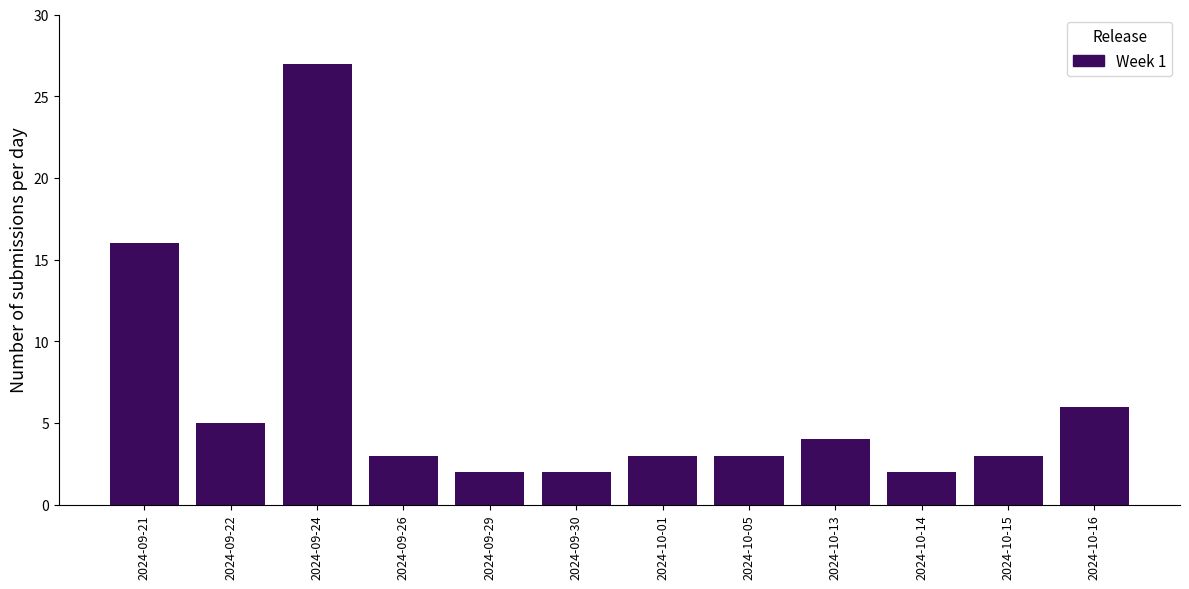

Reading left to right, extract all data points from this chart.

2024-09-21=16	2024-09-22=5	2024-09-24=27	2024-09-26=3	2024-09-29=2	2024-09-30=2	2024-10-01=3	2024-10-05=3	2024-10-13=4	2024-10-14=2	2024-10-15=3	2024-10-16=6